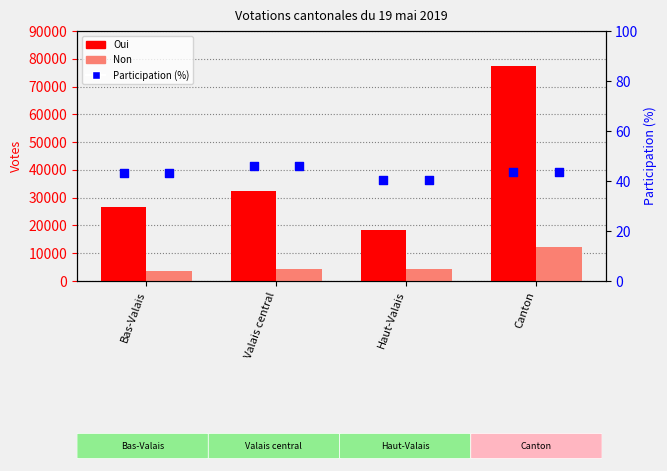

Is the value of Non at Haut-Valais greater than the value of Oui at Haut-Valais?

No